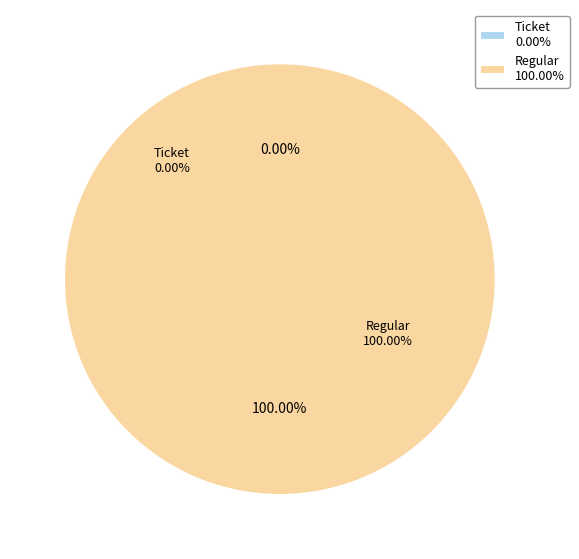

How many slices are in this pie chart?

2